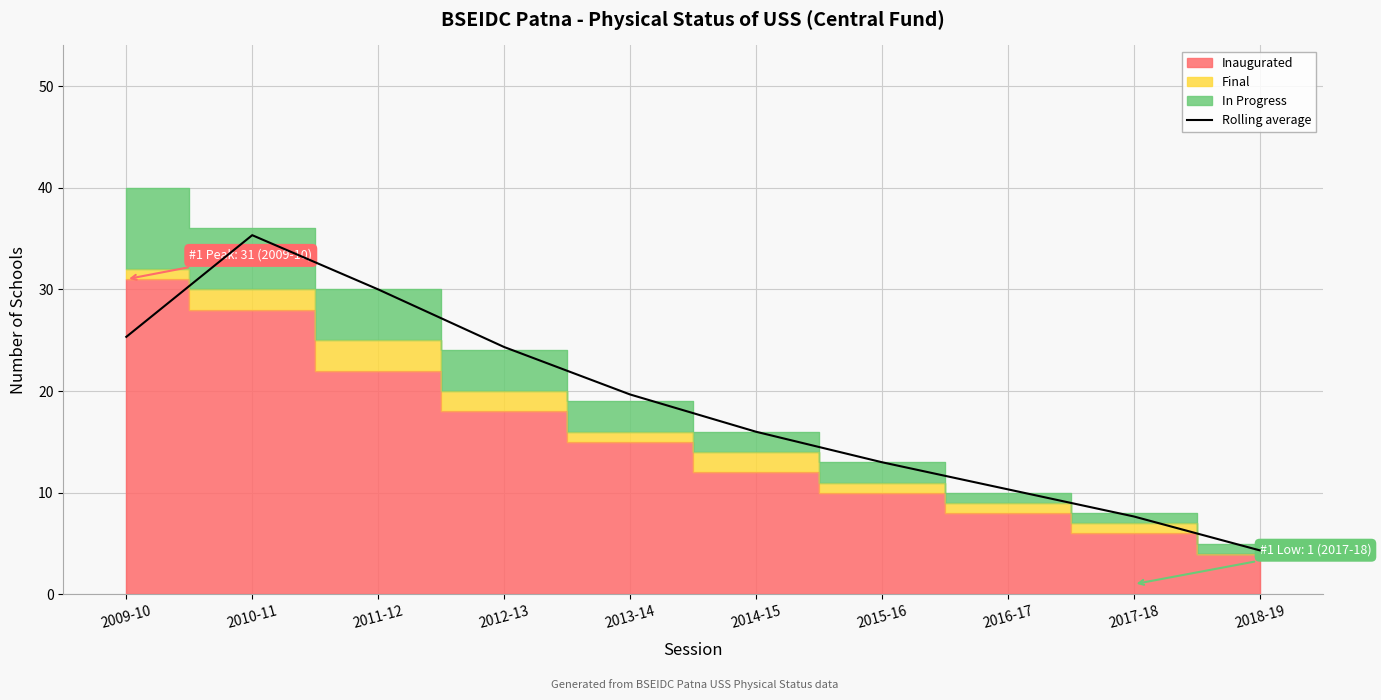

What is the sum of all values?

186.0